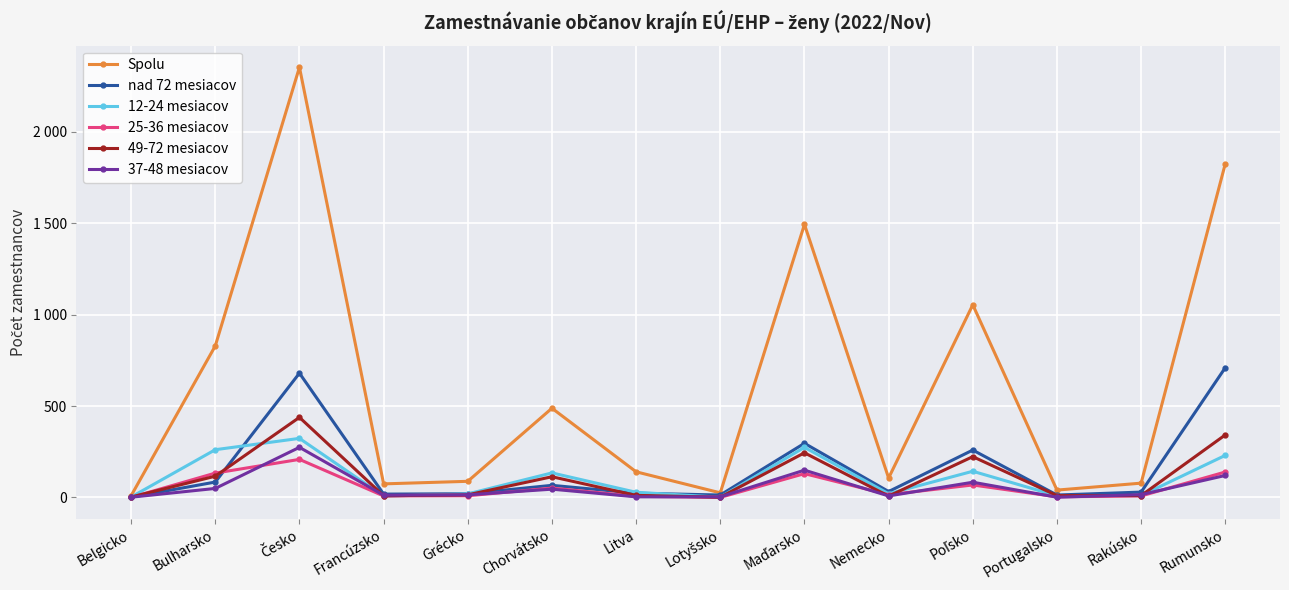

What is the approximate value of Spolu at Poľsko, to the nearest 100?

1100